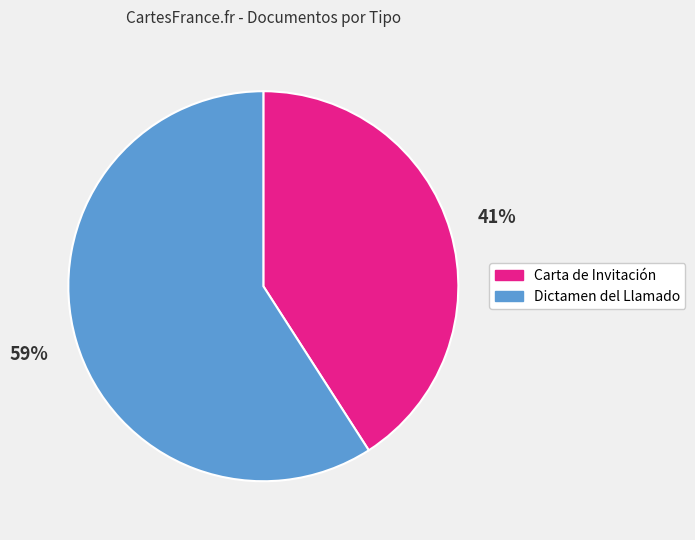

To the nearest percent, what percentage of the pie is Carta de Invitación?

41%